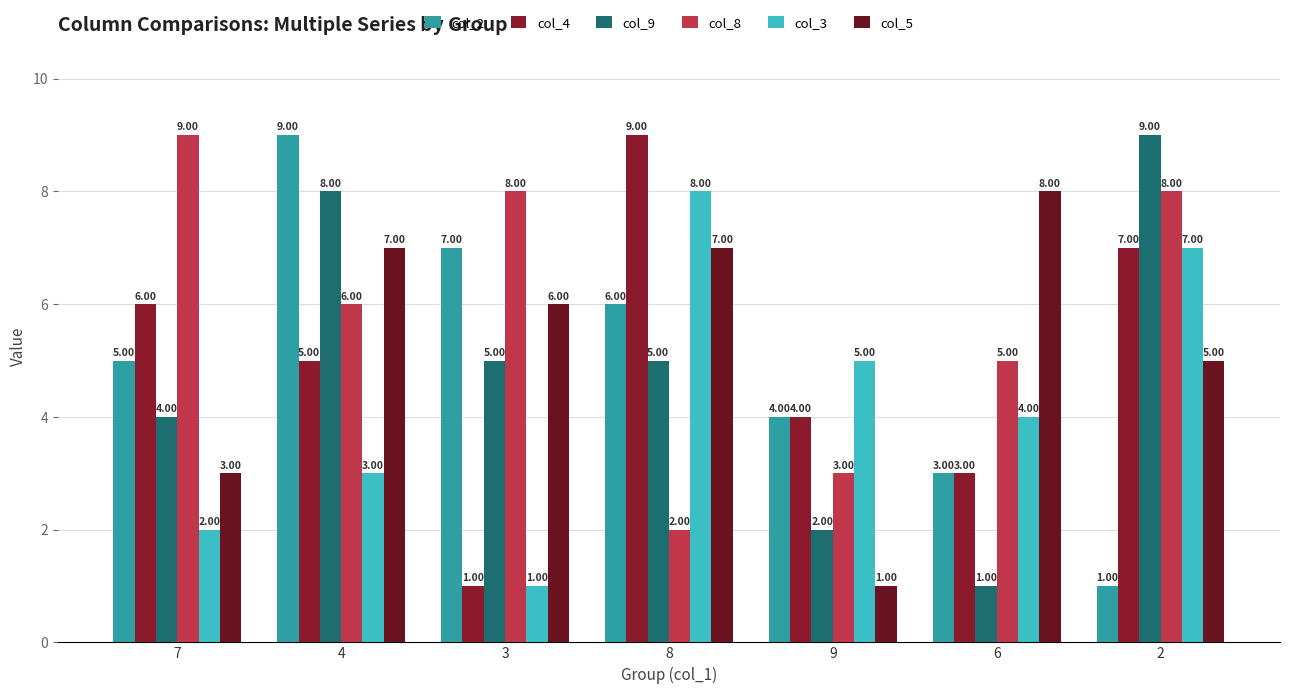

Rank the series at 7 from lowest to highest value.

col_3, col_5, col_9, col_2, col_4, col_8